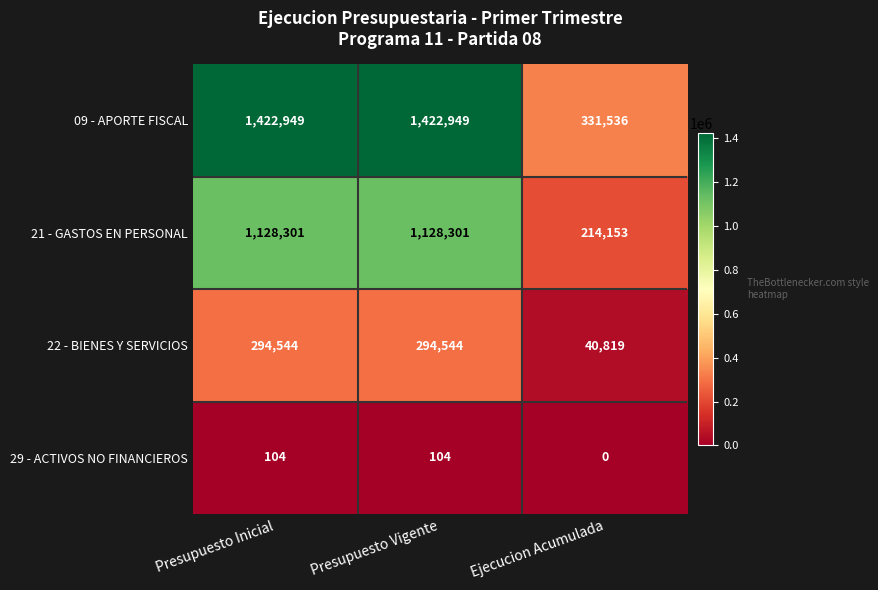

Which series has the widest spread of values?

09 - APORTE FISCAL